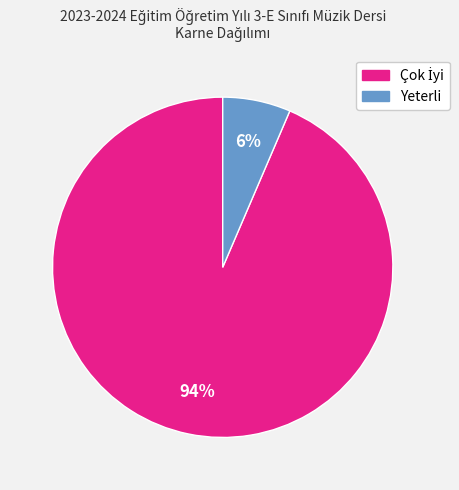

Count the number of slices in the pie.

2